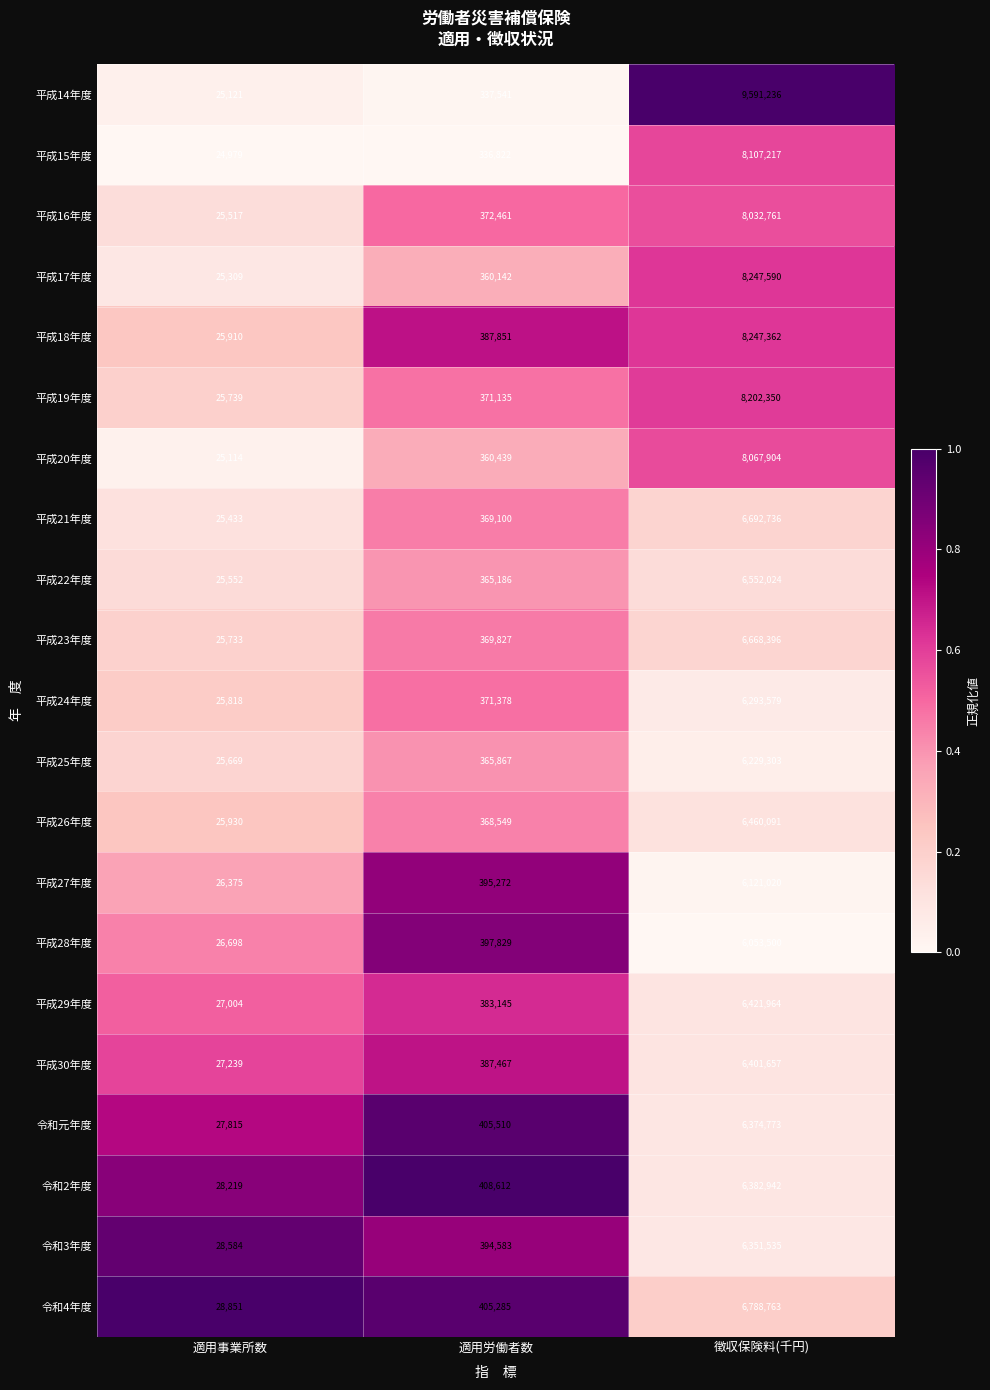

What is the sum of the 令和4年度 values at 徴収保険料(千円) and 適用労働者数?

7194048